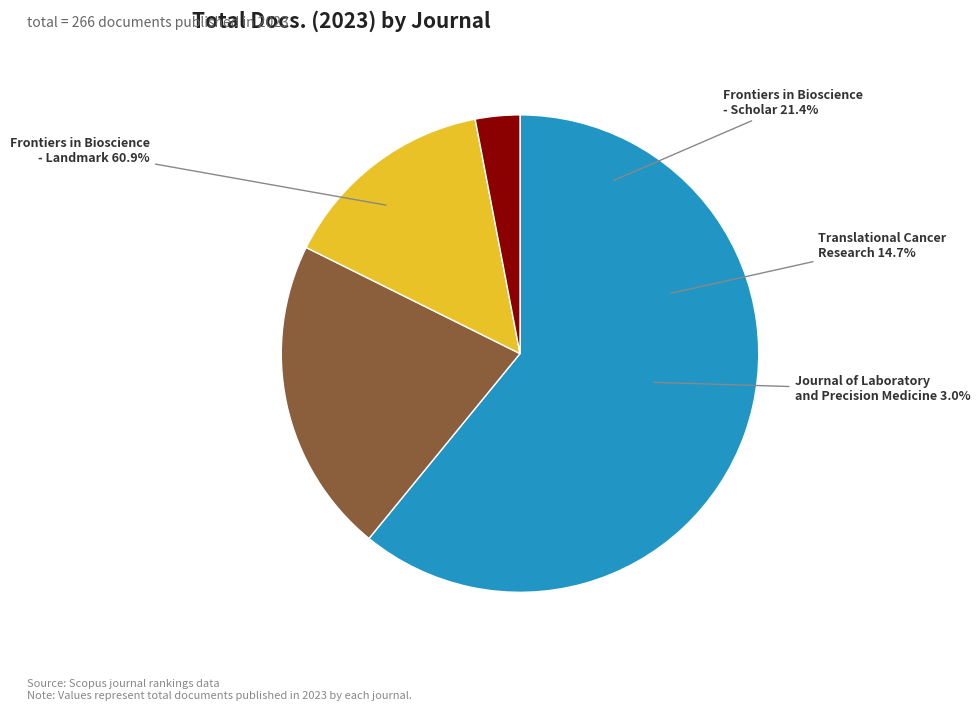

To the nearest percent, what portion does Translational Cancer Research (Rank 3) represent?

15%